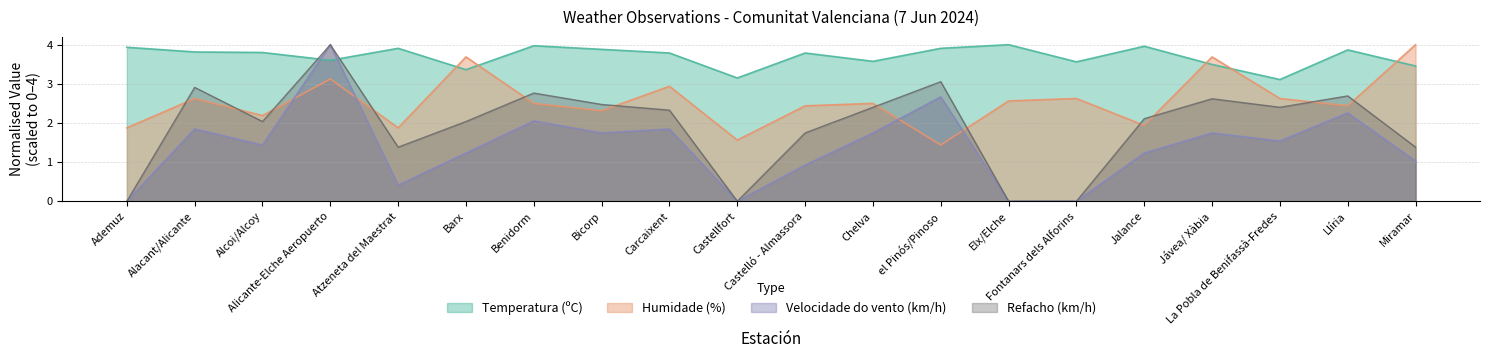

What is the approximate value of Humidade (%) at Carcaixent?

2.9